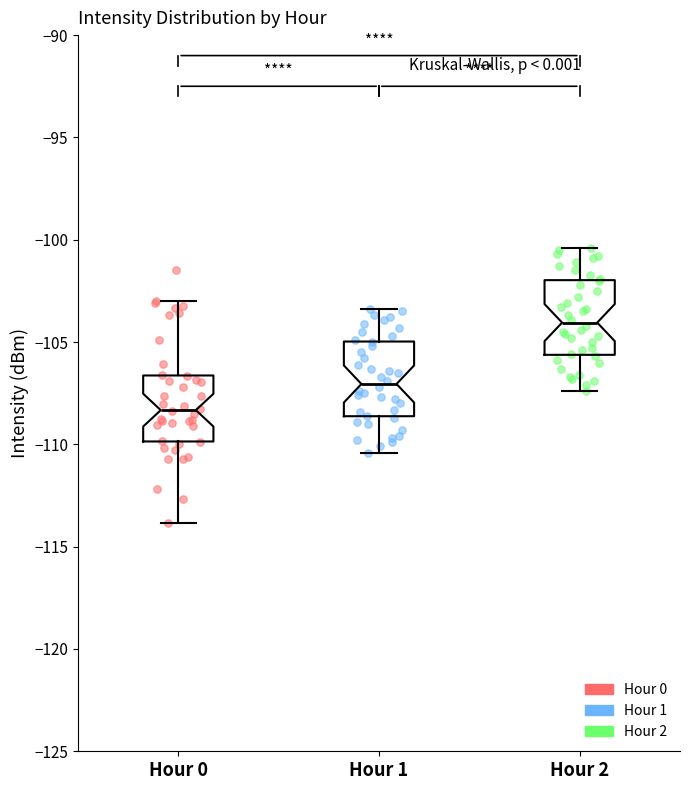

Which box has the highest median line?

Hour 2